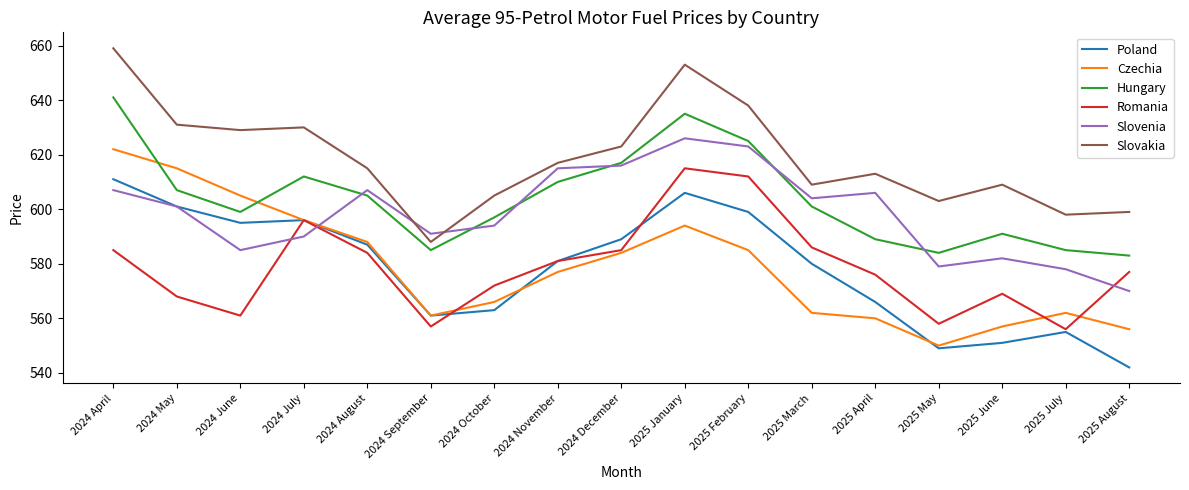

Does the chart display data point markers on the line(s)?

No